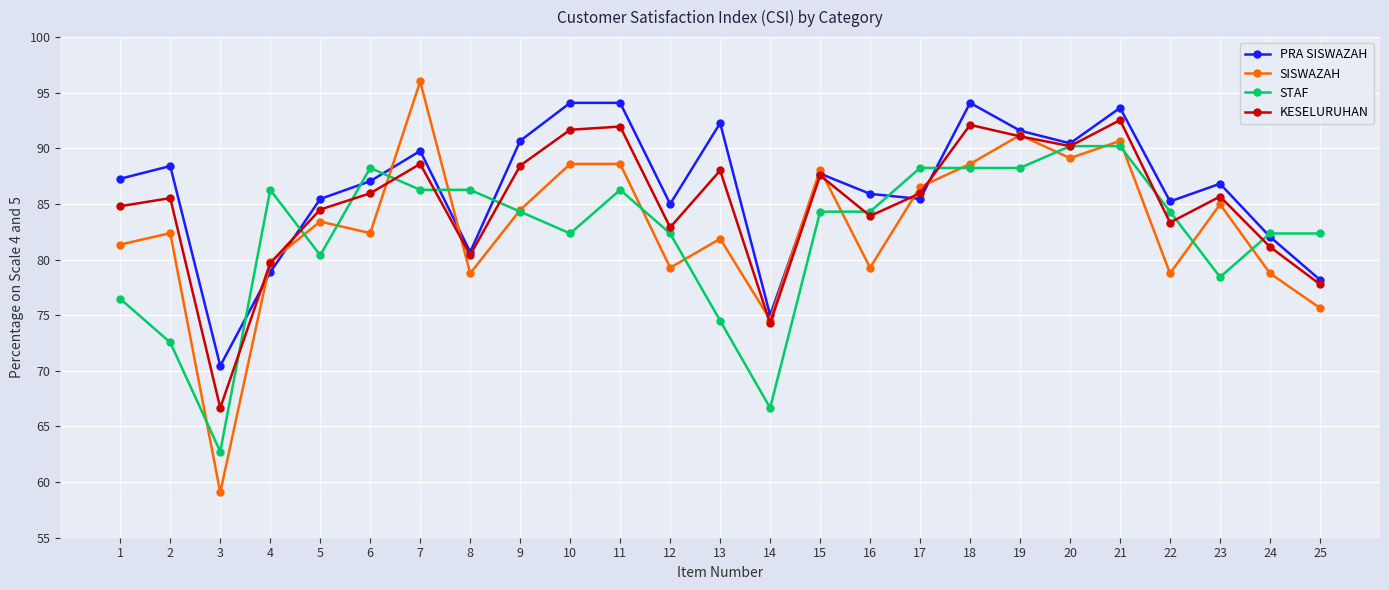

What is the difference between the STAF values at 6 and 8?

2.0